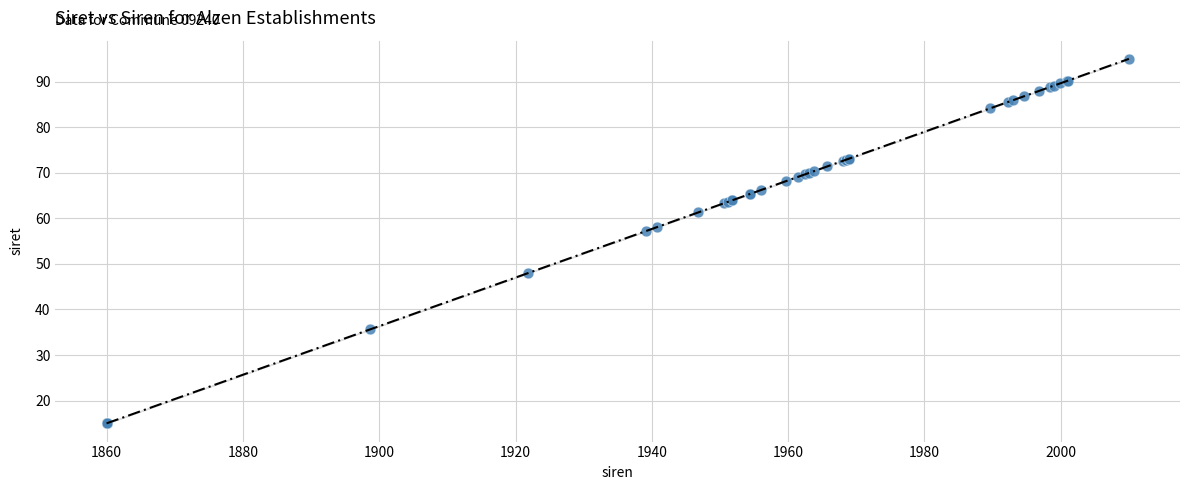

What Y value in the scatter plot is closest to 55?

57.2